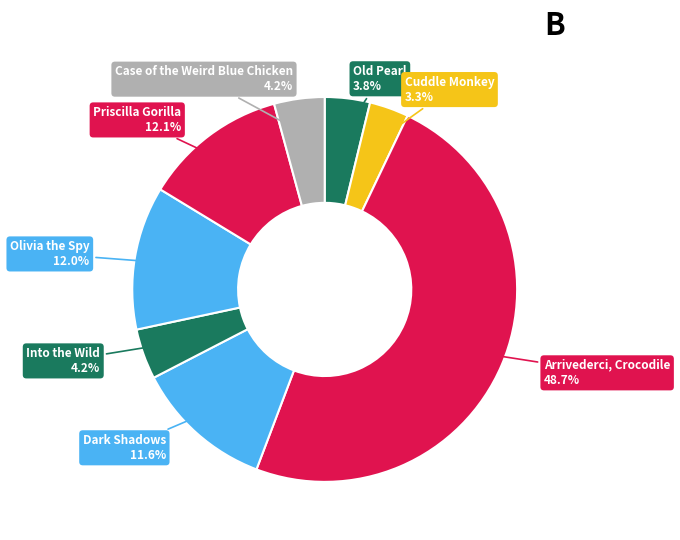

Does Cuddle Monkey account for over 50% of the chart?

No